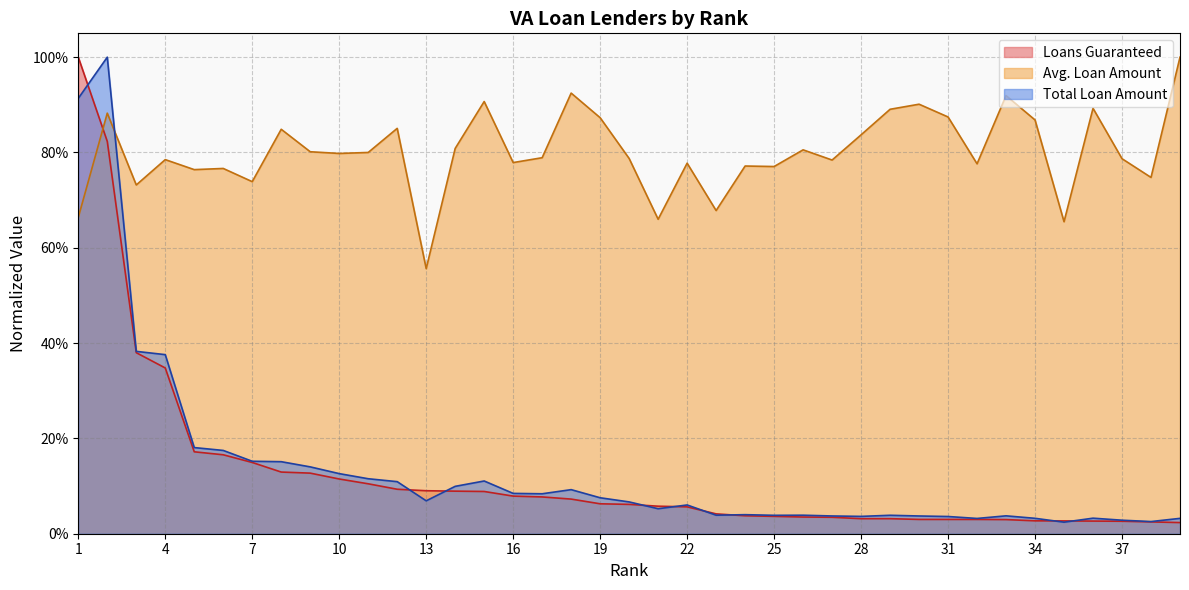

The value of Total Loan Amount at 20 is 0.0. True or false?

False